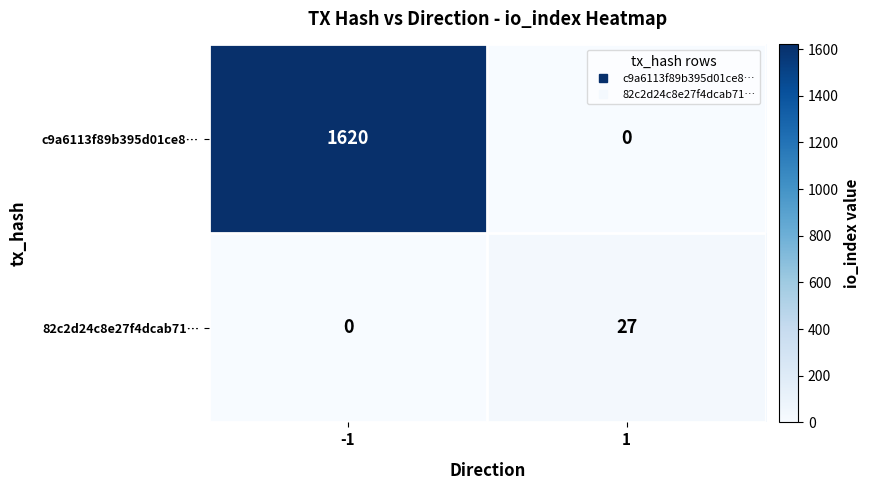

What is the maximum value for 82c2d24c8e27f4dcab71…?

27